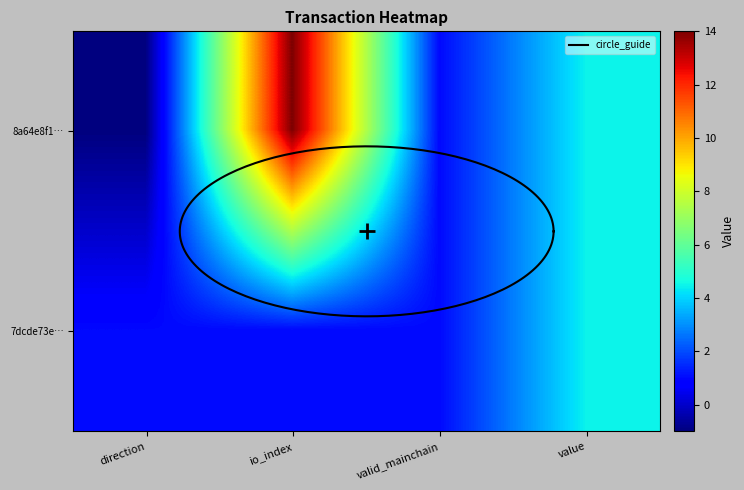

Reading right to left, transcribe all the data shown in this chart.

8a64e8f1ba54271db5a6b3faca132736c9cc053: value=4.5	valid_mainchain=1.0	io_index=14.0	direction=-1.0
7dcde73e716686e24a66d1c9a7473ed65af3edc: value=4.5	valid_mainchain=1.0	io_index=1.0	direction=1.0